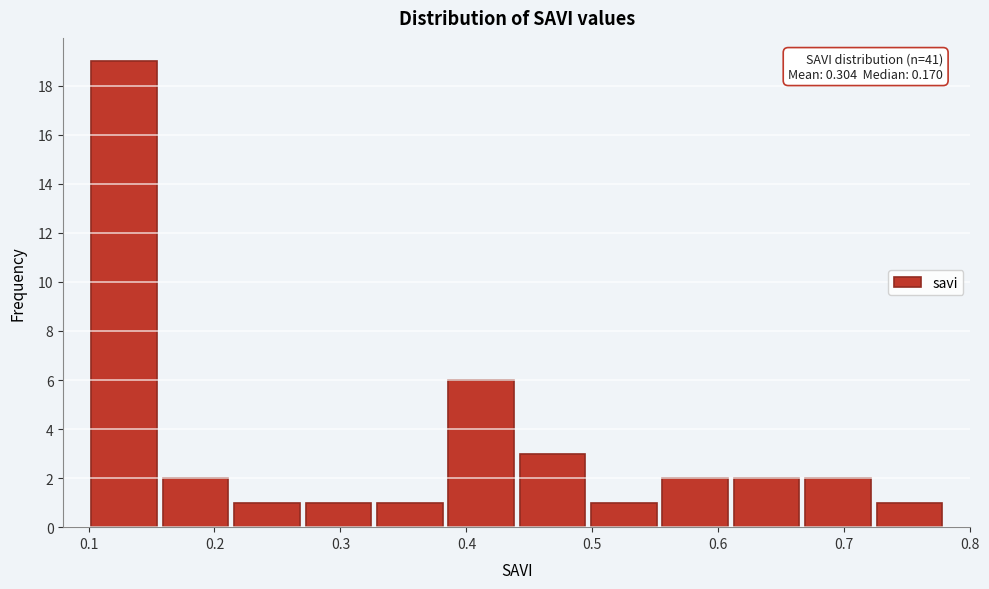

Over which range of the x-axis is the bar tallest?

0.10 to 0.16